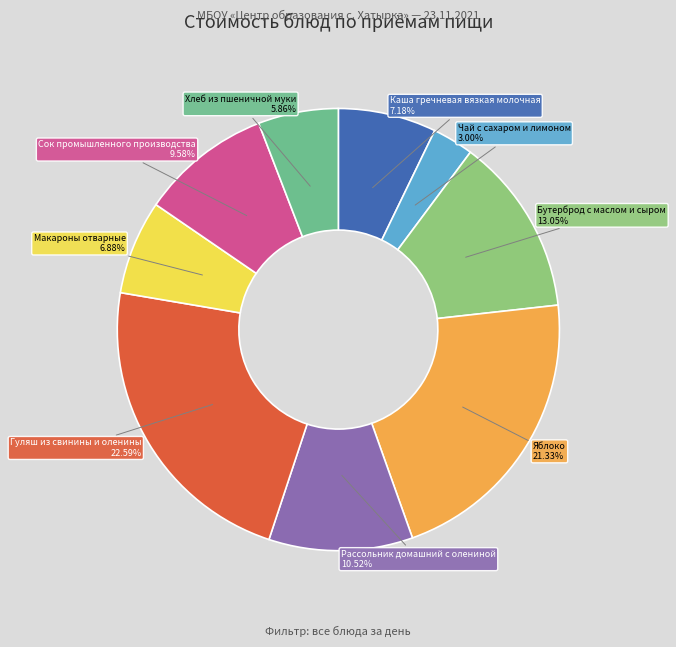

To the nearest percent, what portion does Чай с сахаром и лимоном represent?

3%